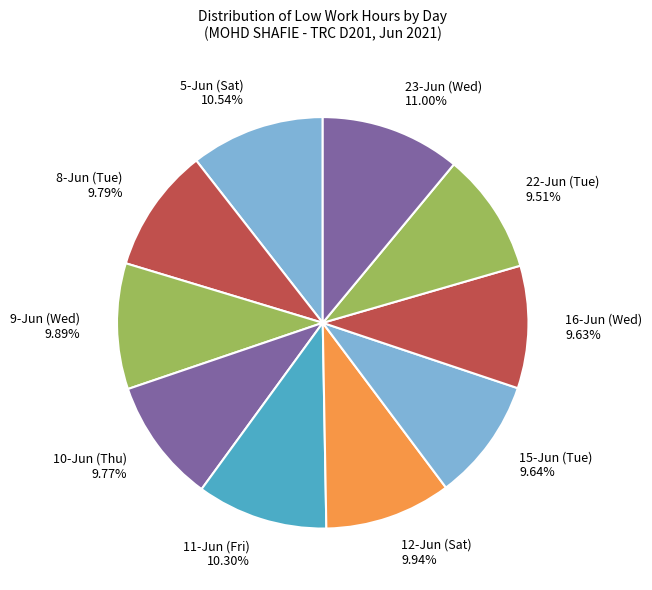

Does any single category account for the majority?

No